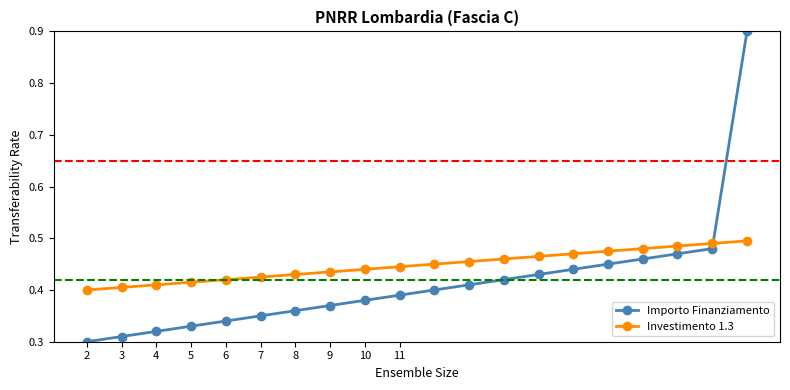

How many Investimento 1.3 values are between 0 and 1?

20